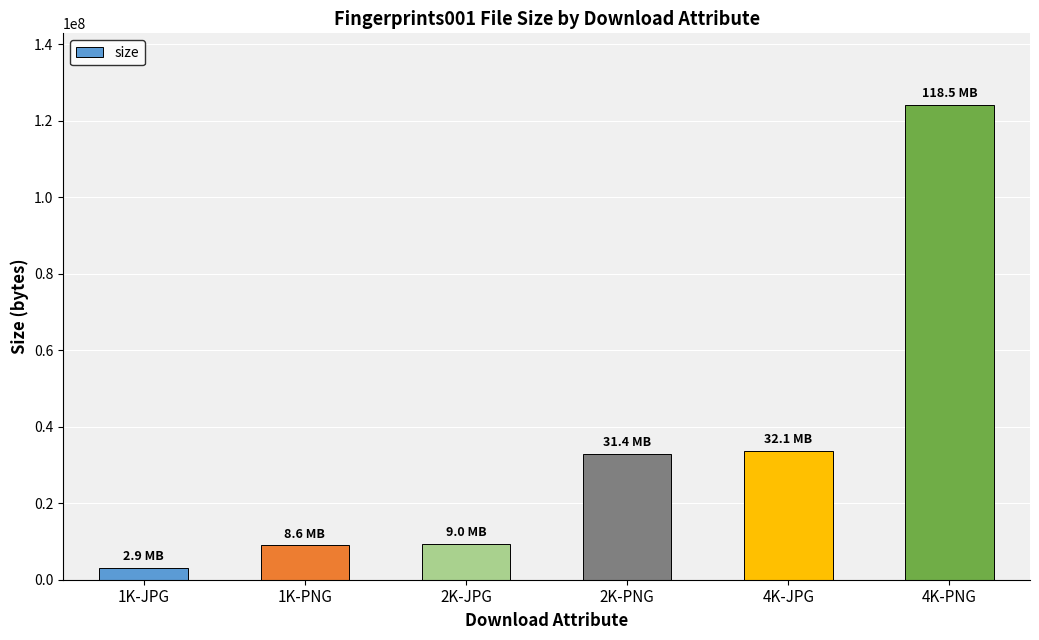

The chart shows a value of 216367450 at 4K-PNG. True or false?

False